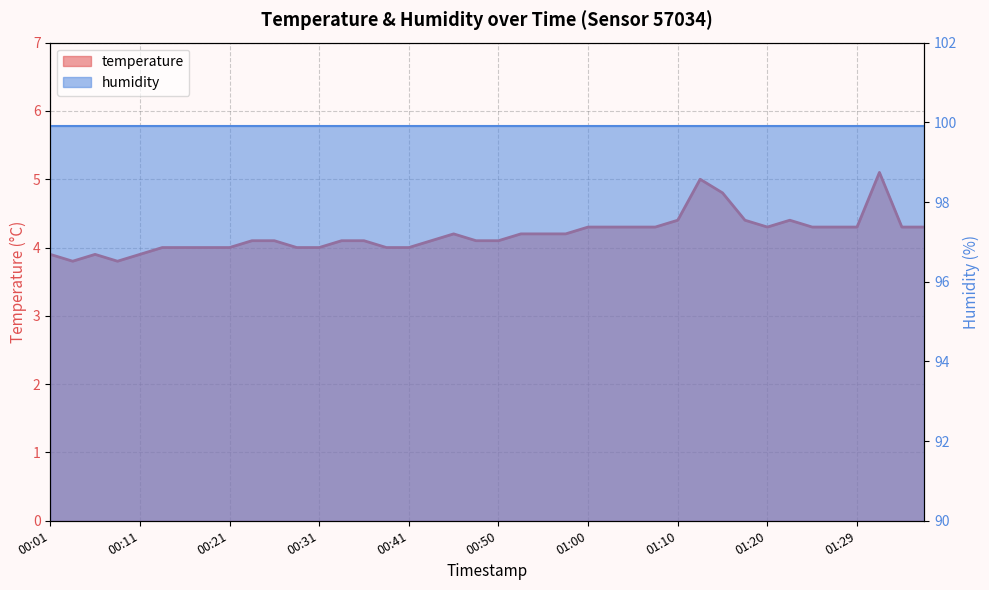

Rank the categories by value from lowest to highest.

00:03, 00:08, 00:01, 00:06, 00:11, 00:13, 00:16, 00:18, 00:21, 00:28, 00:31, 00:38, 00:41, 00:23, 00:26, 00:33, 00:36, 00:43, 00:48, 00:50, 00:45, 00:53, 00:55, 00:58, 01:00, 01:03, 01:05, 01:08, 01:20, 01:25, 01:27, 01:29, 01:34, 01:37, 01:10, 01:17, 01:22, 01:15, 01:12, 01:32